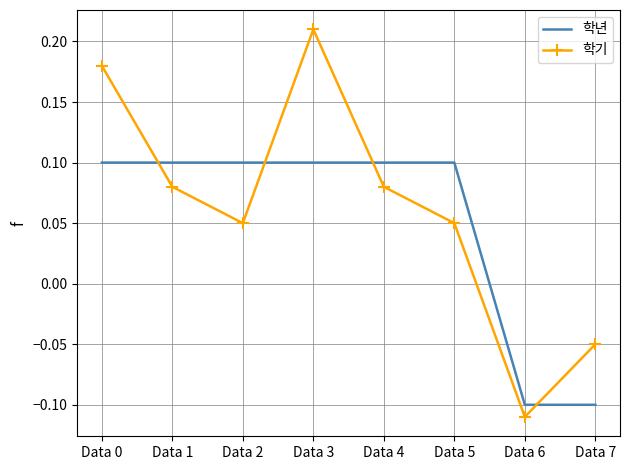

What is the difference between the maximum and minimum values in the 학기 series?

0.3